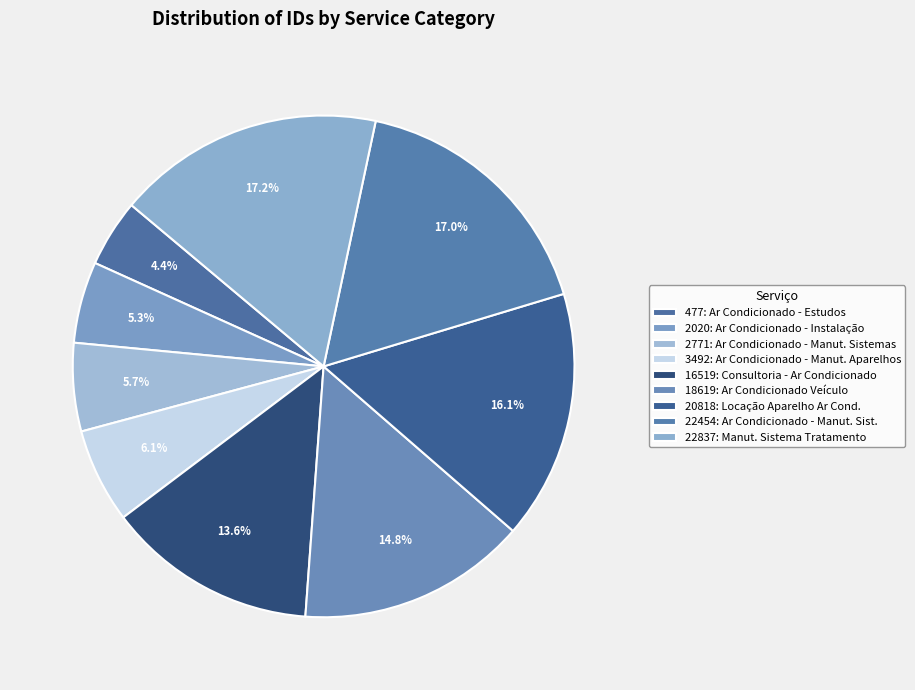

Count the number of slices in the pie.

9